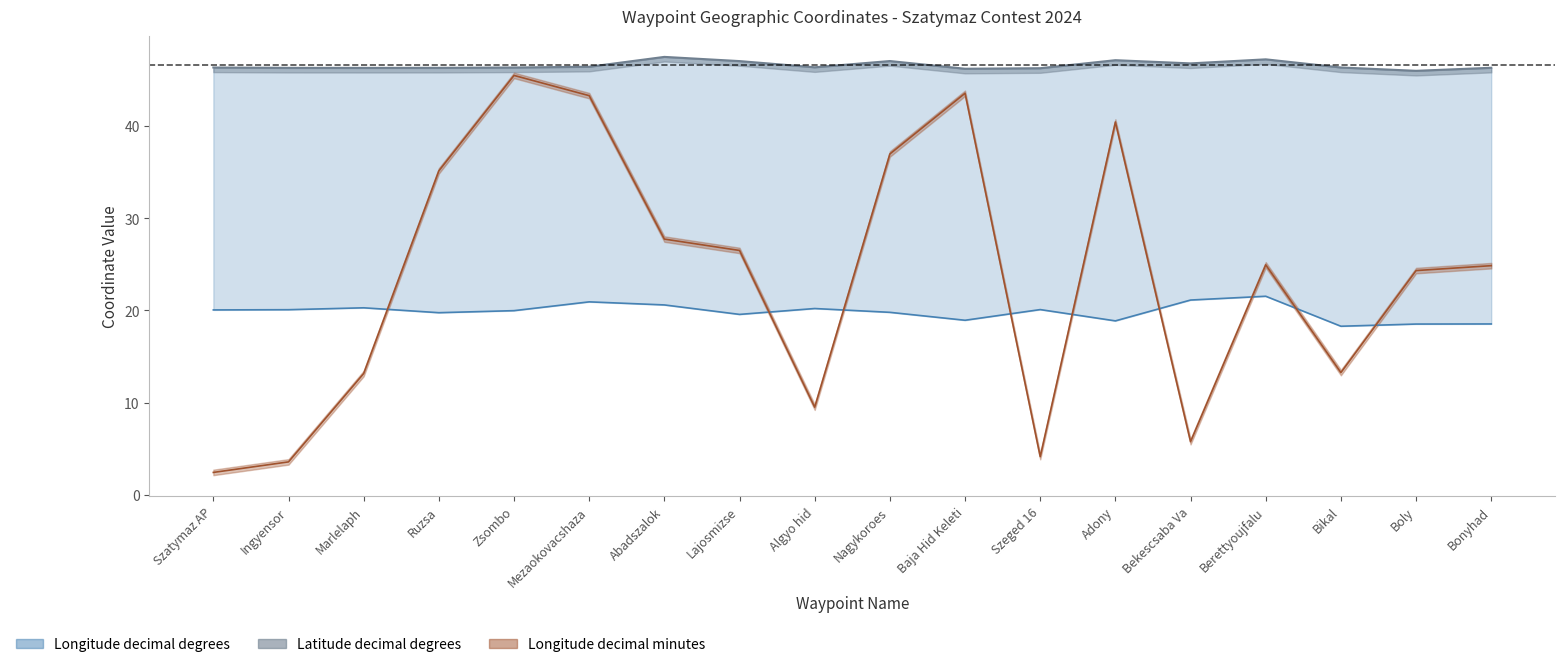

Which category has the lowest value across all series?

Szatymaz AP